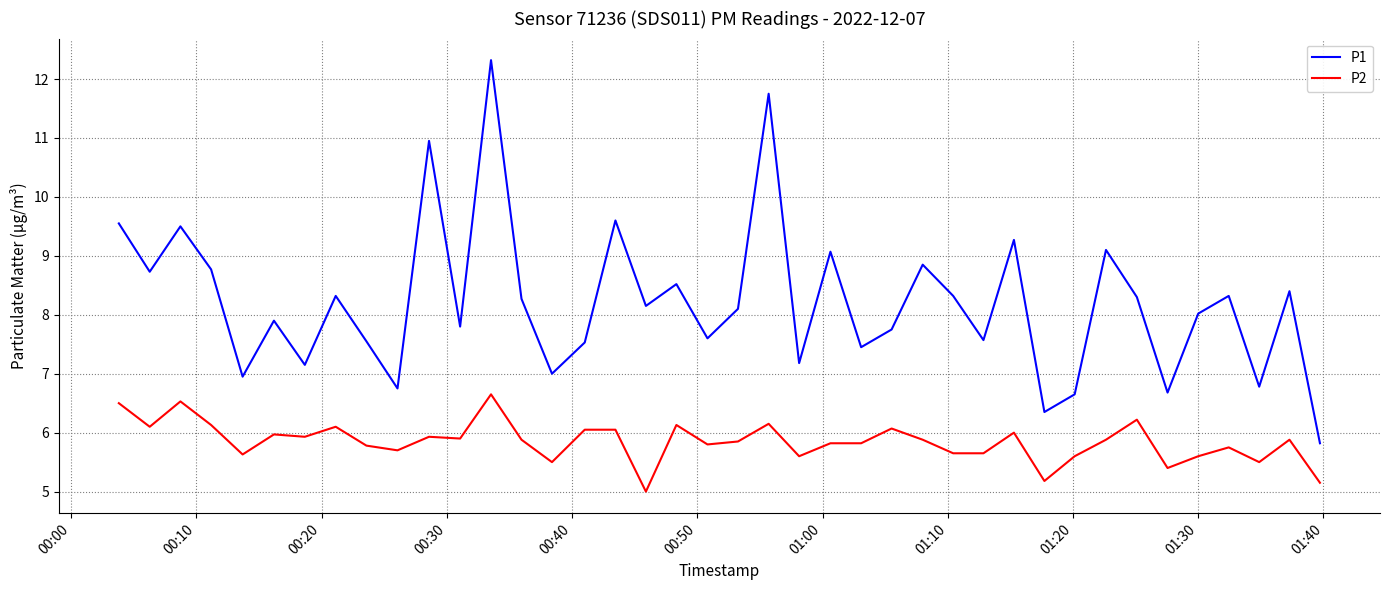

True or false: P2 has more than 0 points higher than both neighbors.

True